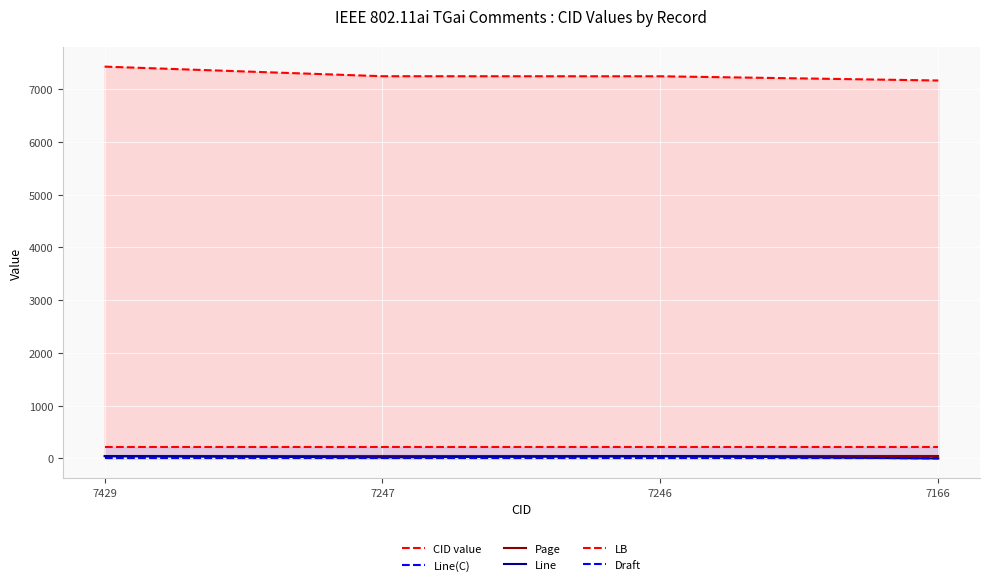

True or false: Line and Page cross at least once.

False